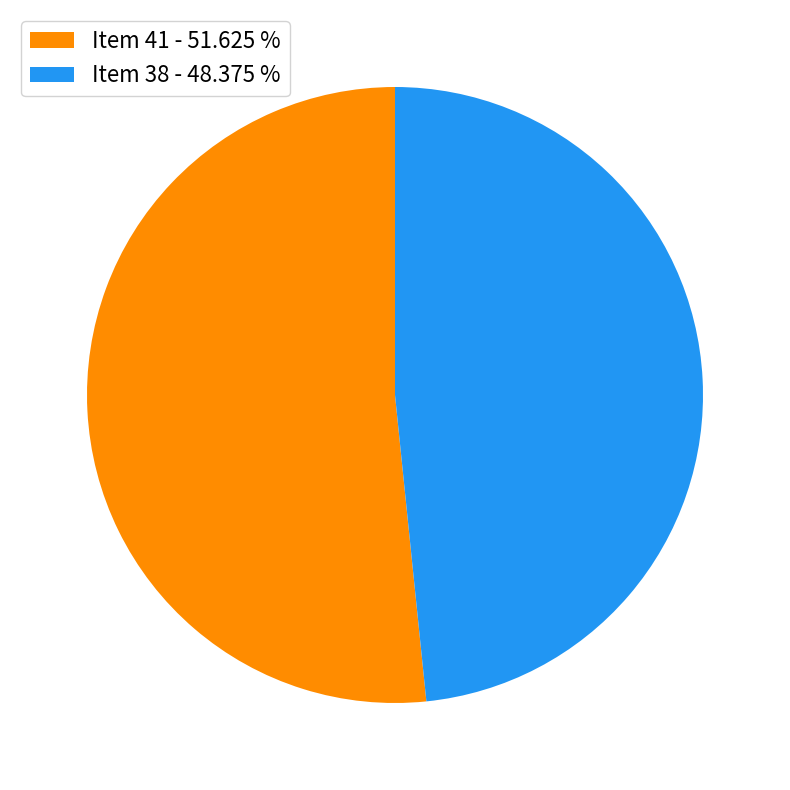

Which slice is the largest?

Item 41 - 51.625 %